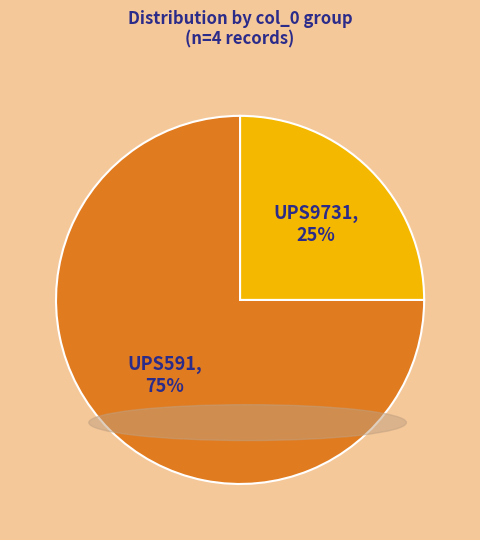

Is there a majority slice in this chart?

Yes